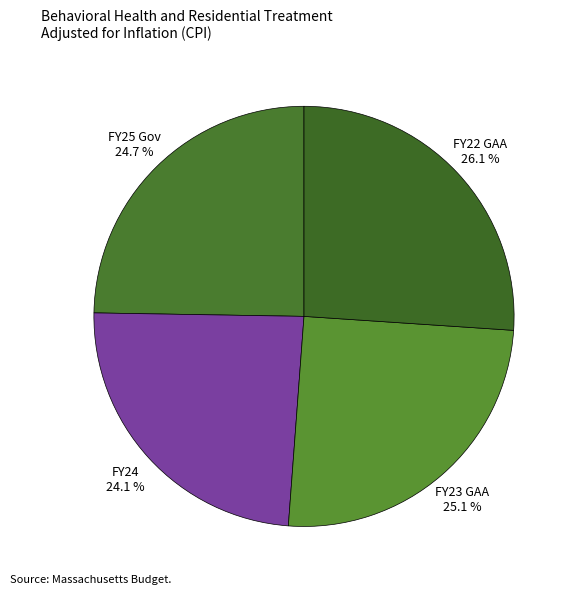

Combined, do FY25 Gov and FY24 account for over 50%?

No